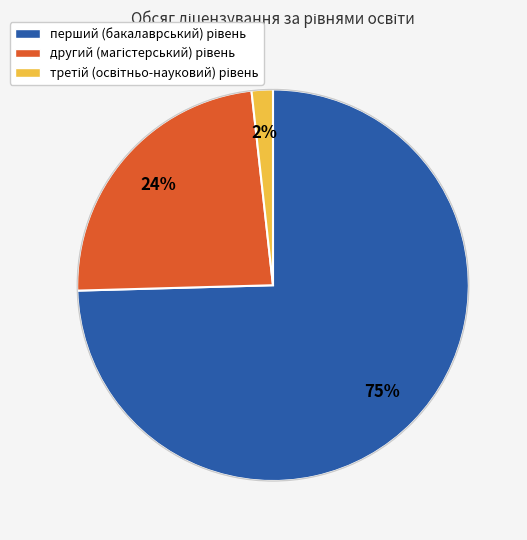

Is there a majority slice in this chart?

Yes